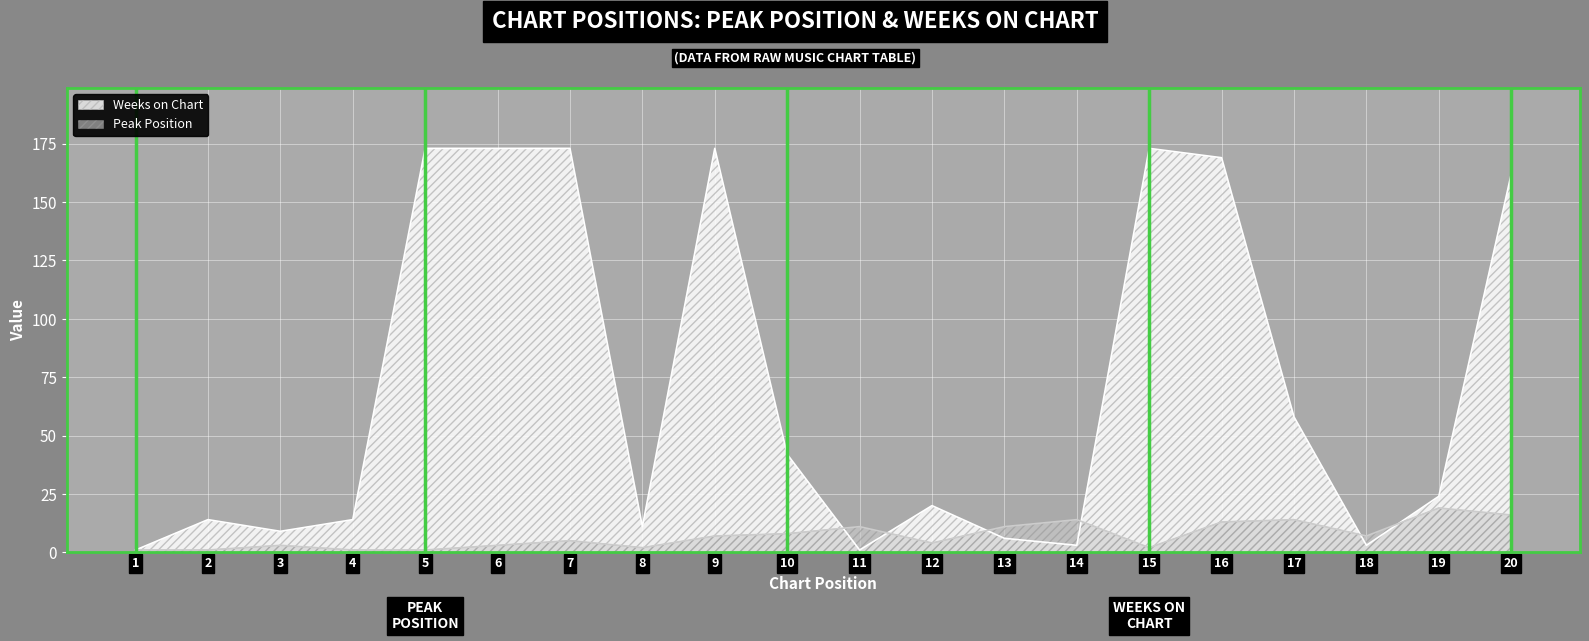

True or false: Weeks on Chart has a value of 42 at 10.

True